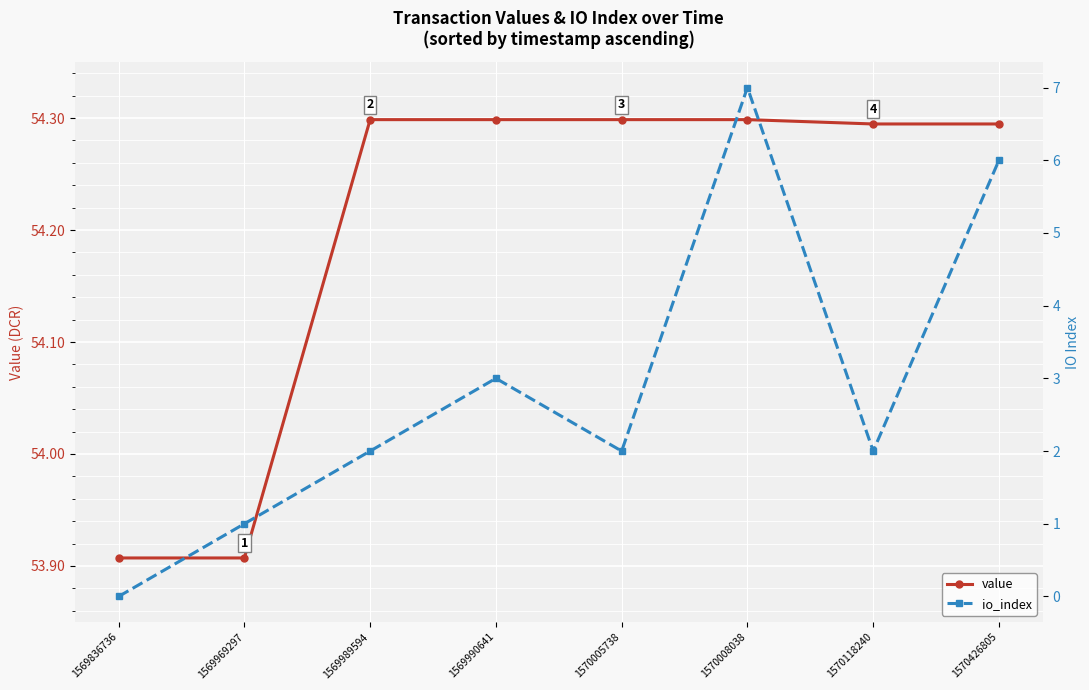

Where is the first local maximum for io_index?

1569990641